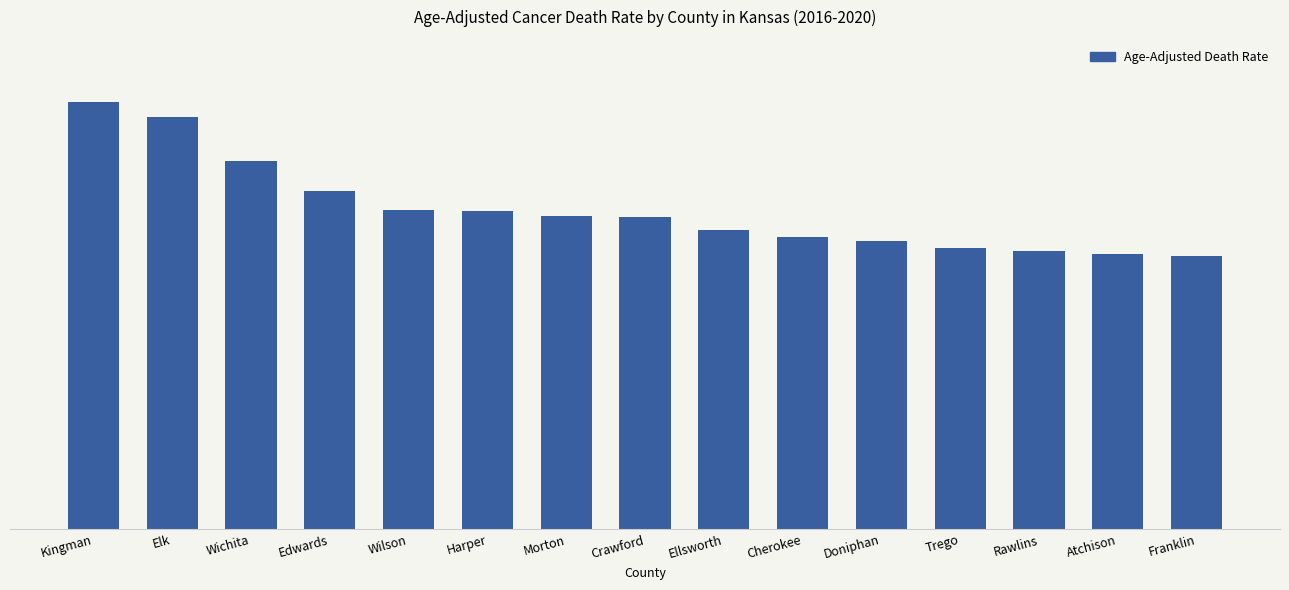

Rank the categories by value from lowest to highest.

Franklin, Atchison, Rawlins, Trego, Doniphan, Cherokee, Ellsworth, Crawford, Morton, Harper, Wilson, Edwards, Wichita, Elk, Kingman